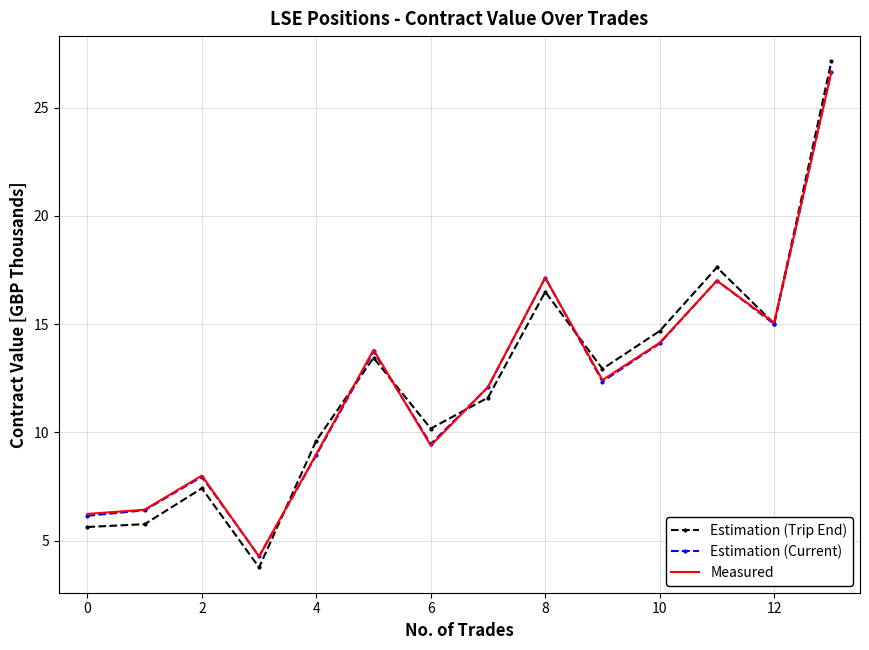

Which series ends up on top after the final intersection of Measured and Estimation (Current)?

Estimation (Current)